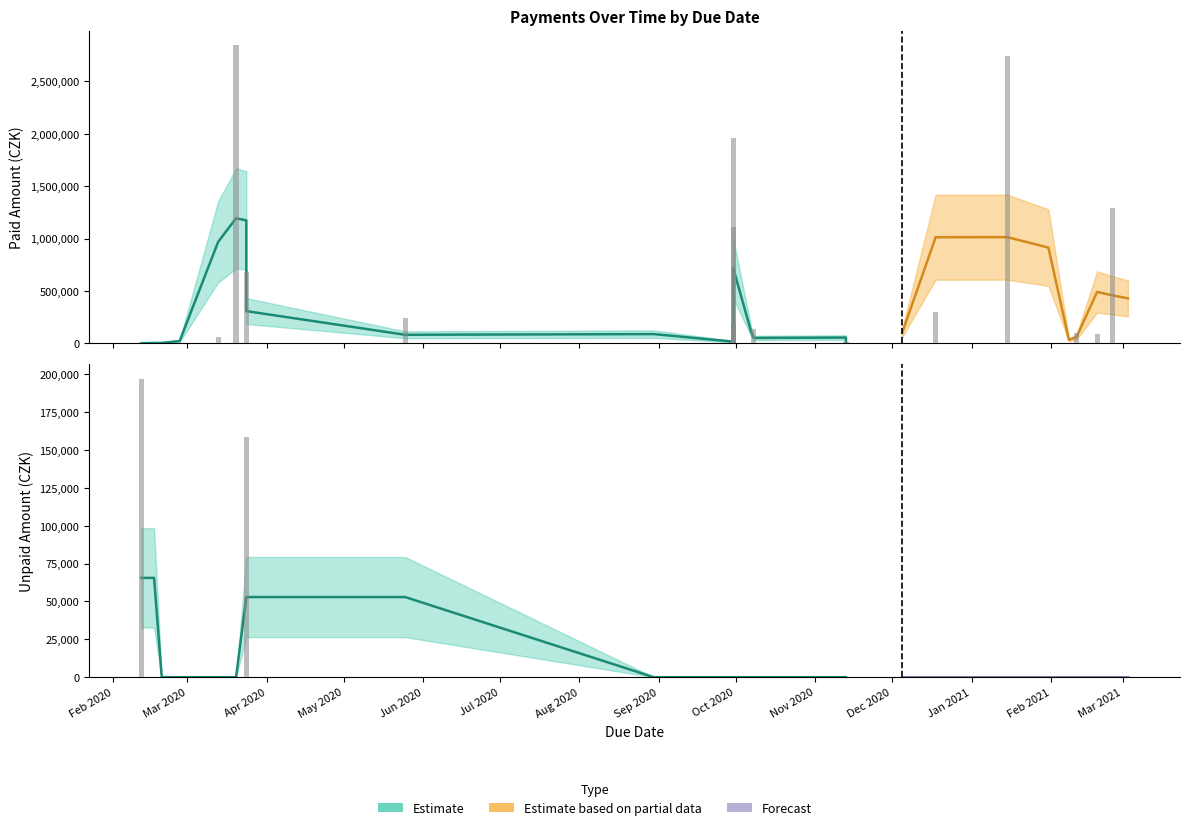

How many categories are shown in the chart?

34